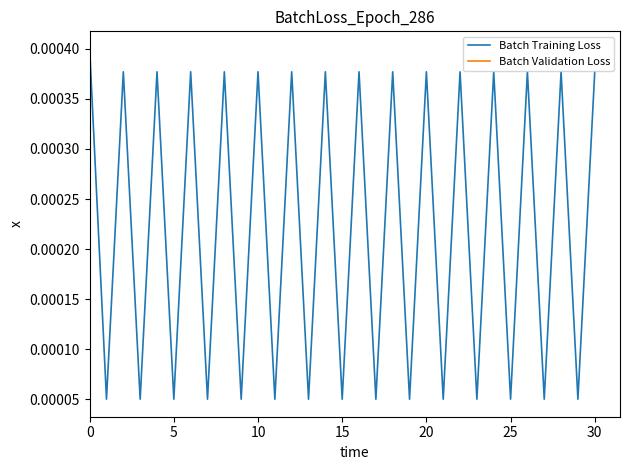

Which category has the lowest value across all series?

5